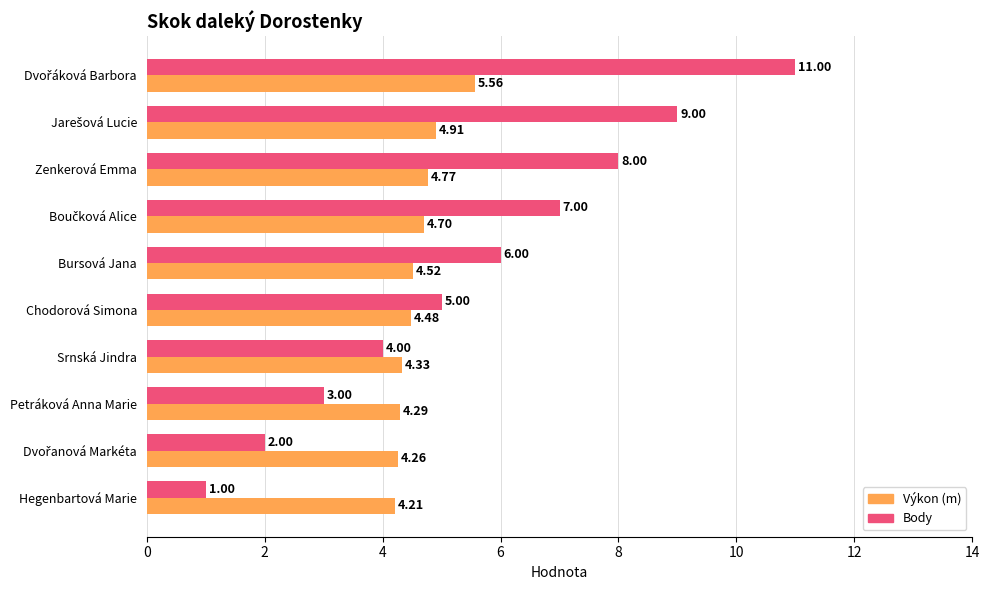

What is the spread (max minus min) of values at Chodorová Simona?

0.5